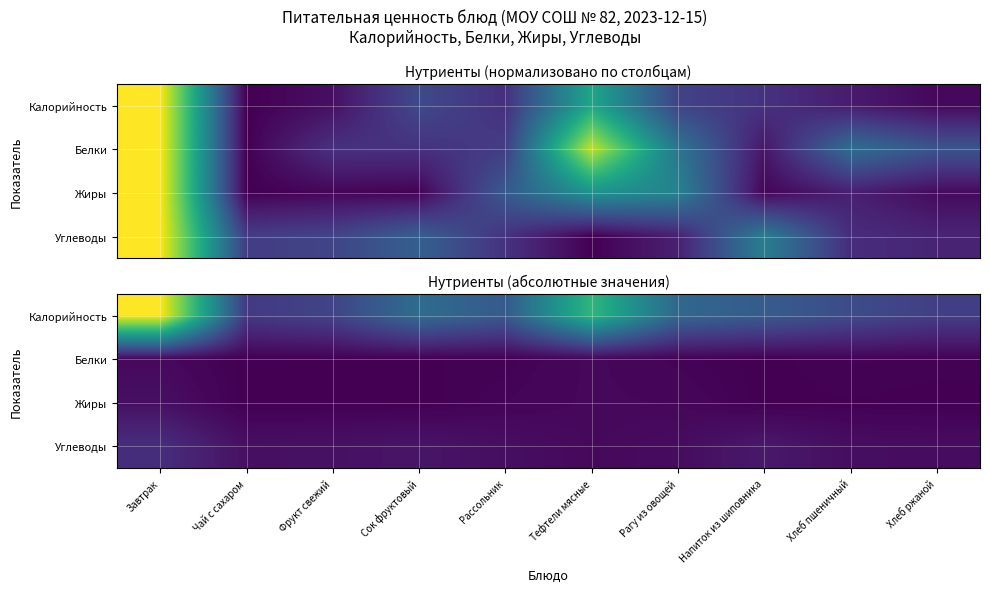

Which category has the lowest value in the Углеводы series?

Тефтели мясные